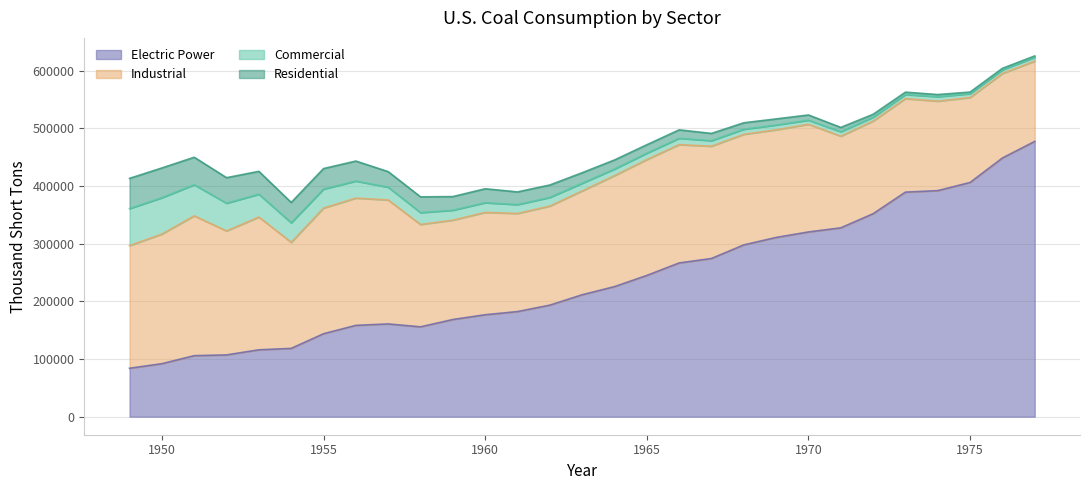

What is the average value of the Electric Power series?

238084.7